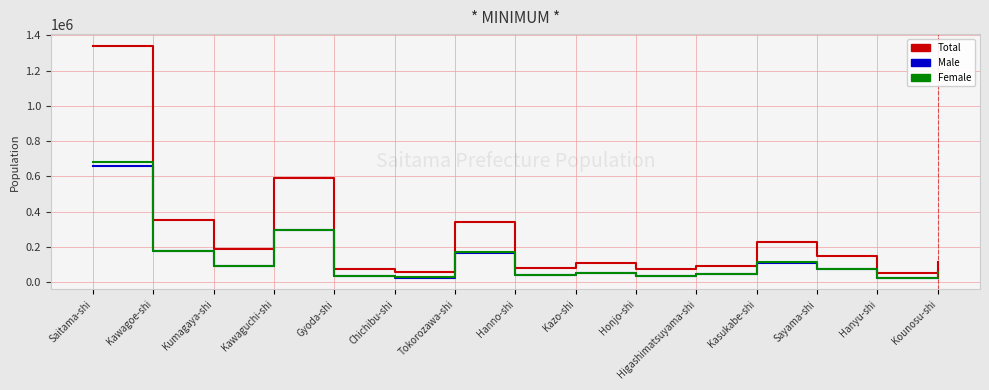

What is the difference between the highest and lowest values at Kumagaya-shi?

95993